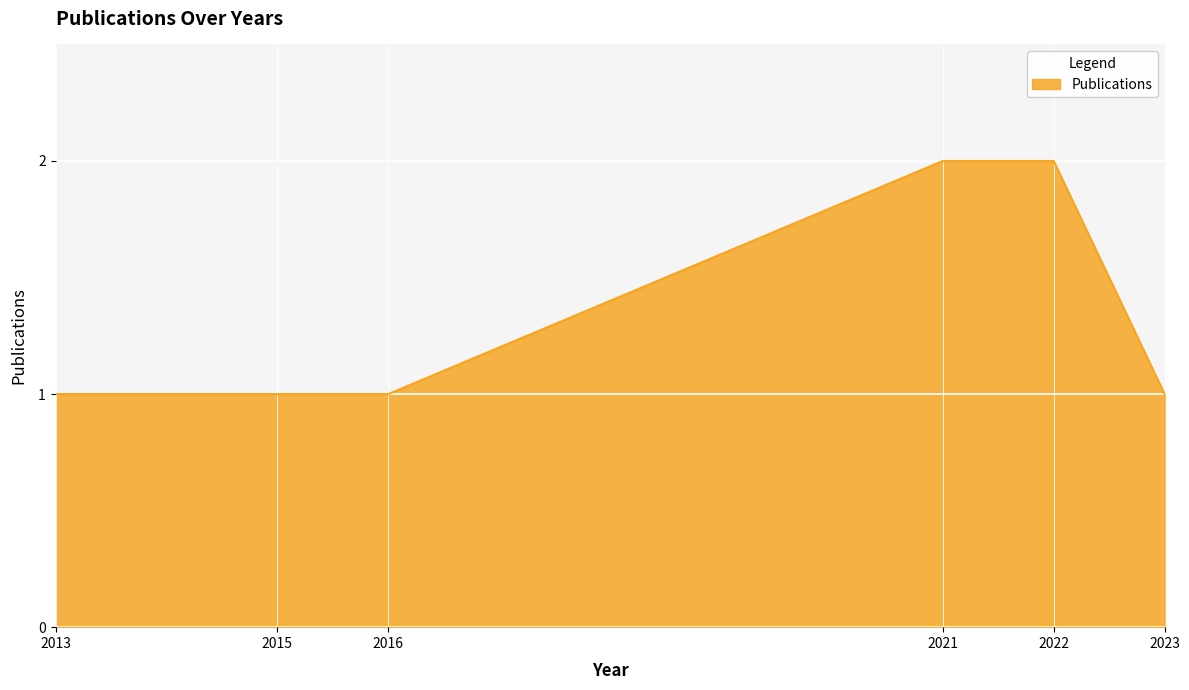

The chart shows a value of 1 at 2016. True or false?

True